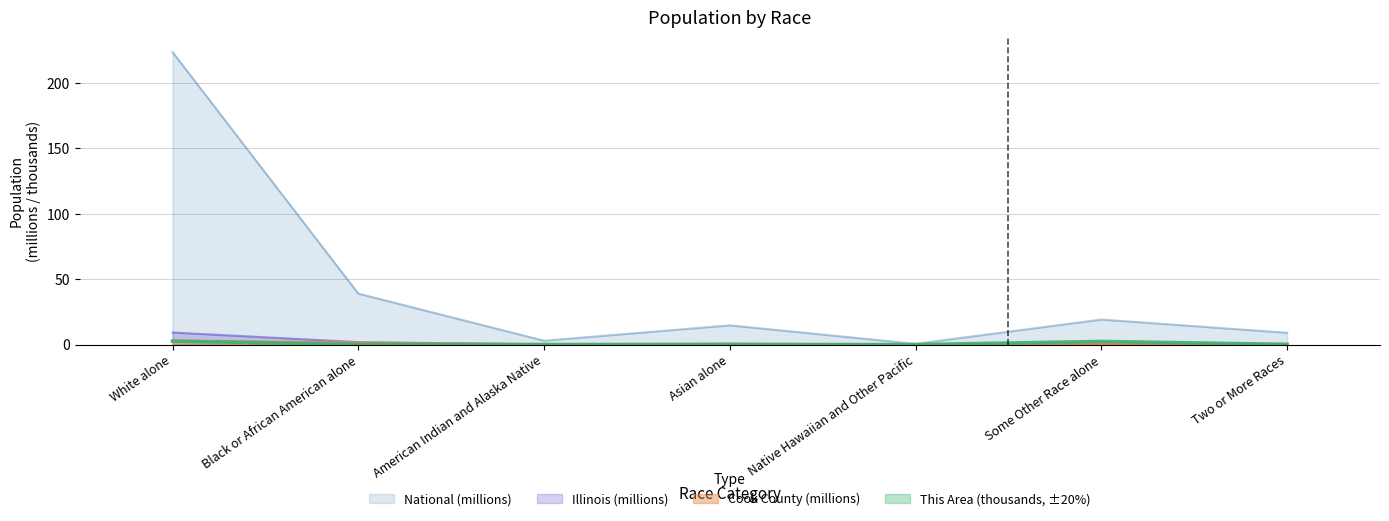

List the labels in order of National value, largest first.

White alone, Black or African American alone, Some Other Race alone, Asian alone, Two or More Races, American Indian and Alaska Native, Native Hawaiian and Other Pacific